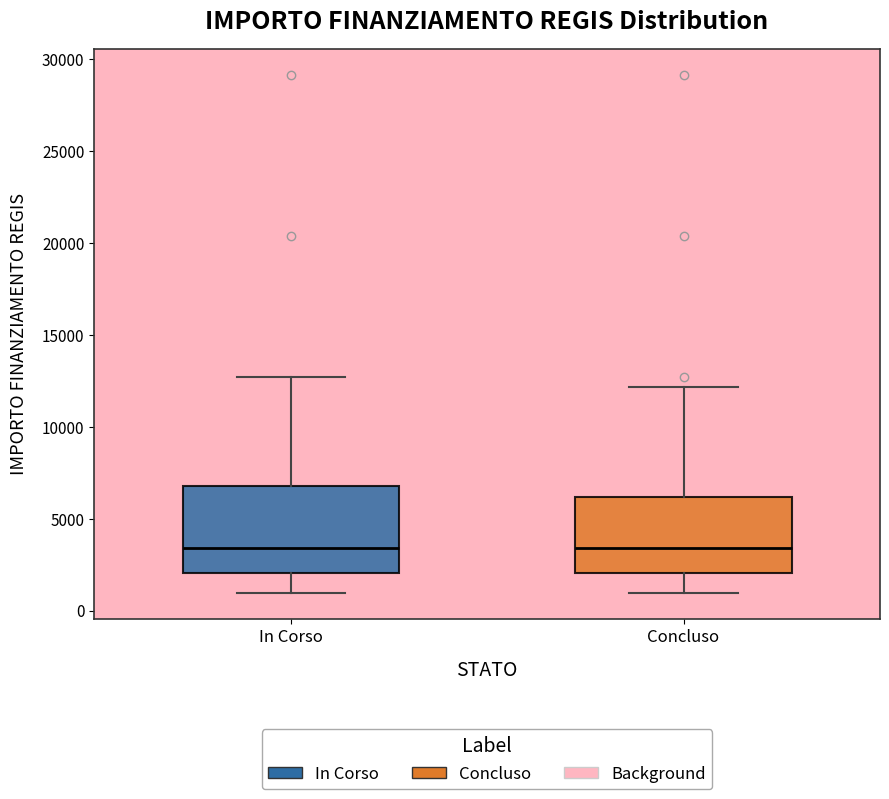

Comparing the boxes themselves (not the whiskers), which one is the tallest?

In Corso